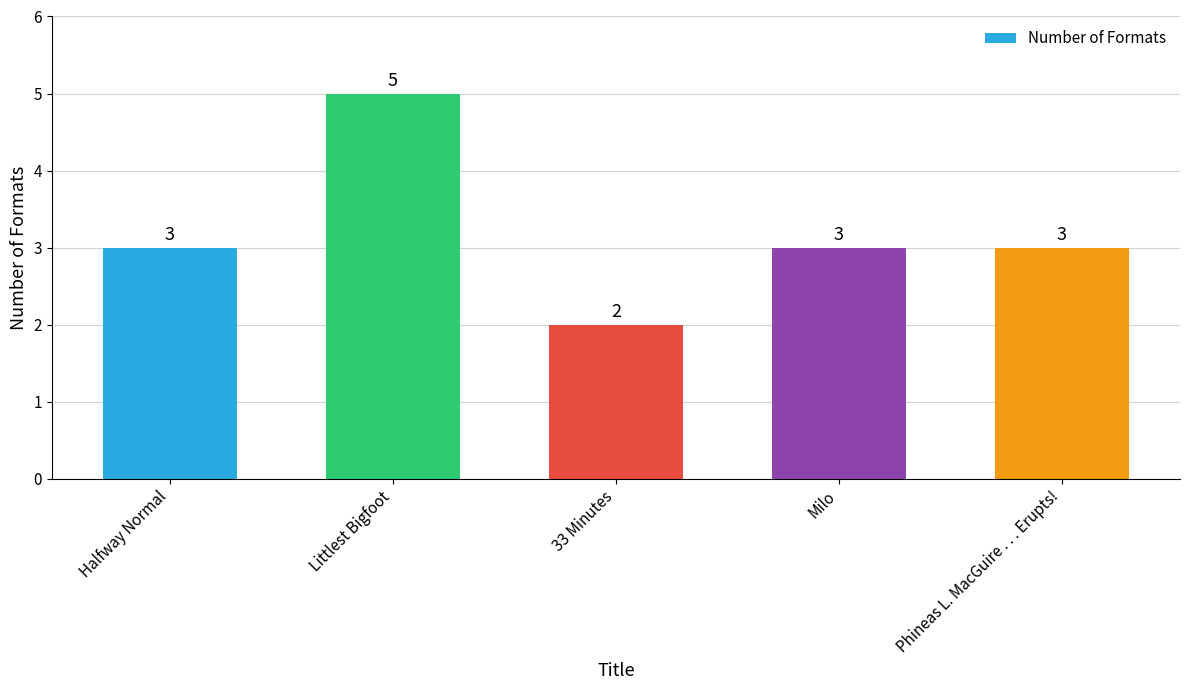

Does the chart contain stacked bars?

No